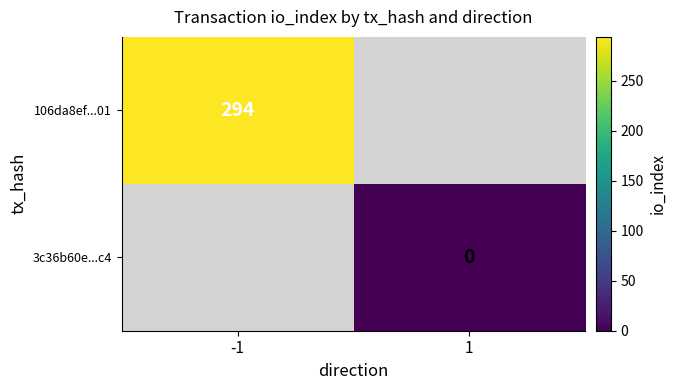

The 106da8ef...01 series shows 294 at -1. True or false?

True